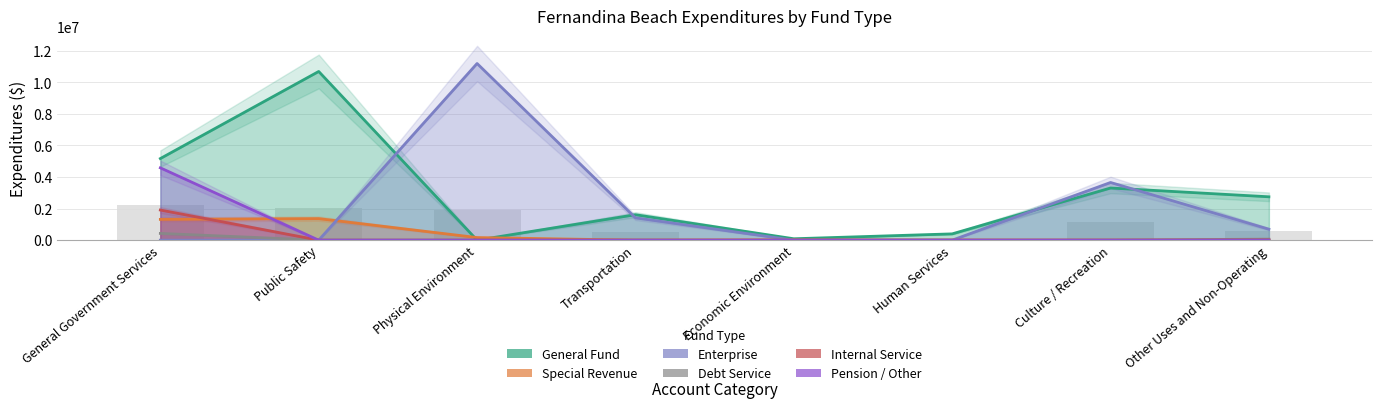

Which series changed the most between Culture / Recreation and Other Uses and Non-Operating?

Enterprise